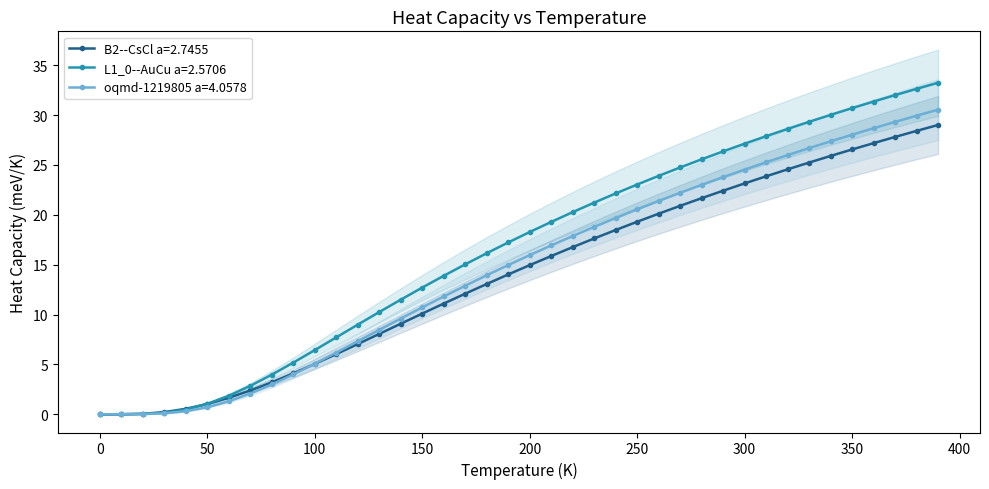

Which series ends up on top after the final intersection of B2--CsCl a=2.7455 and L1_0--AuCu a=2.5706?

L1_0--AuCu a=2.5706